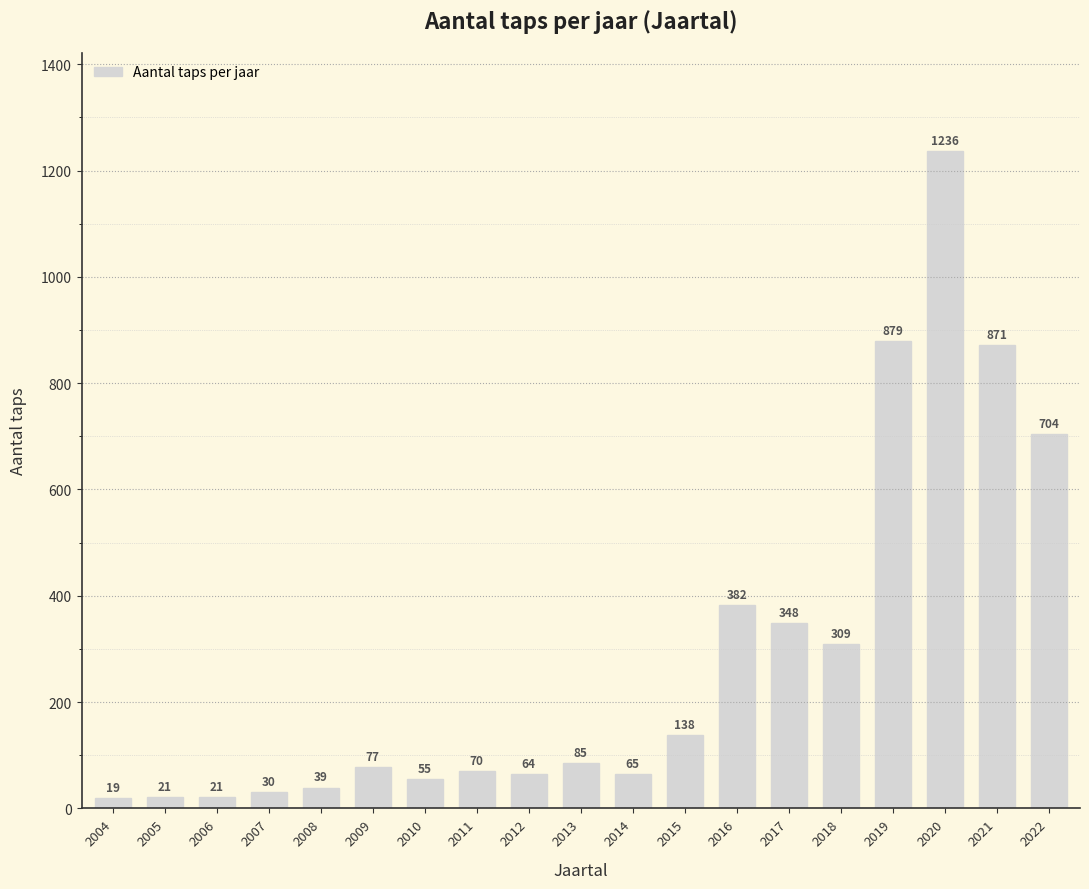

Are the bars horizontal?

No